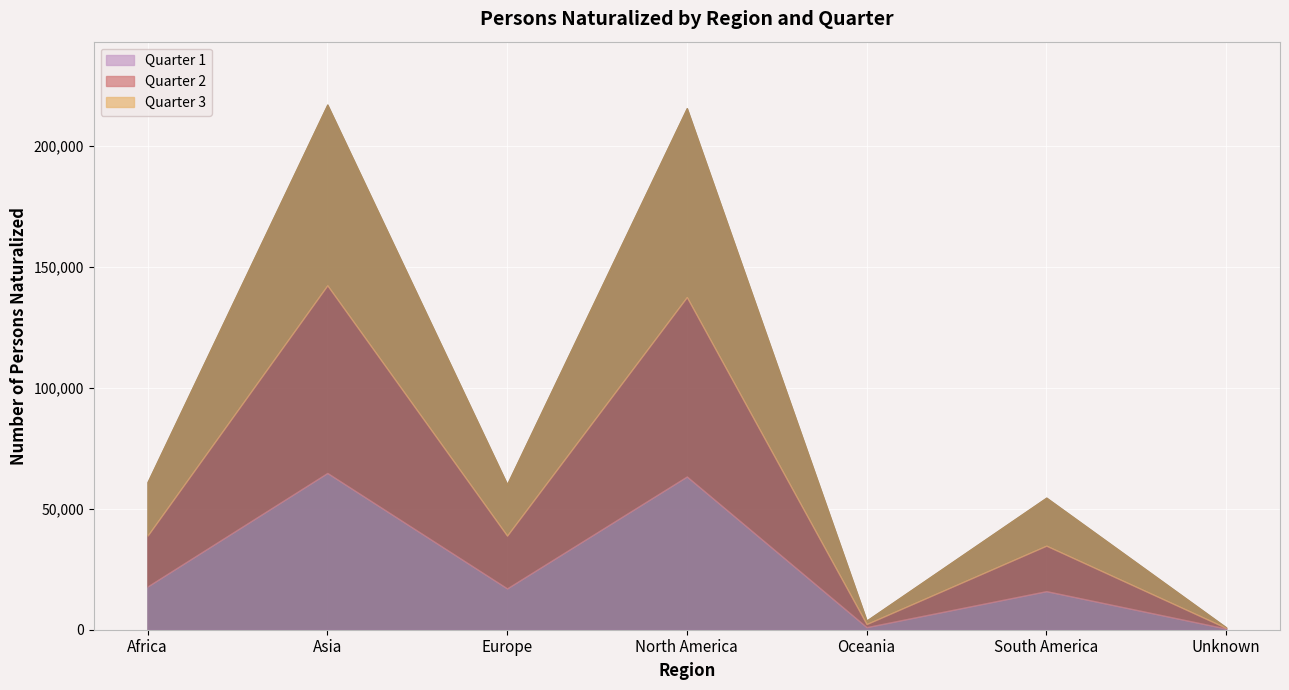

Does the chart display data point markers on the line(s)?

No